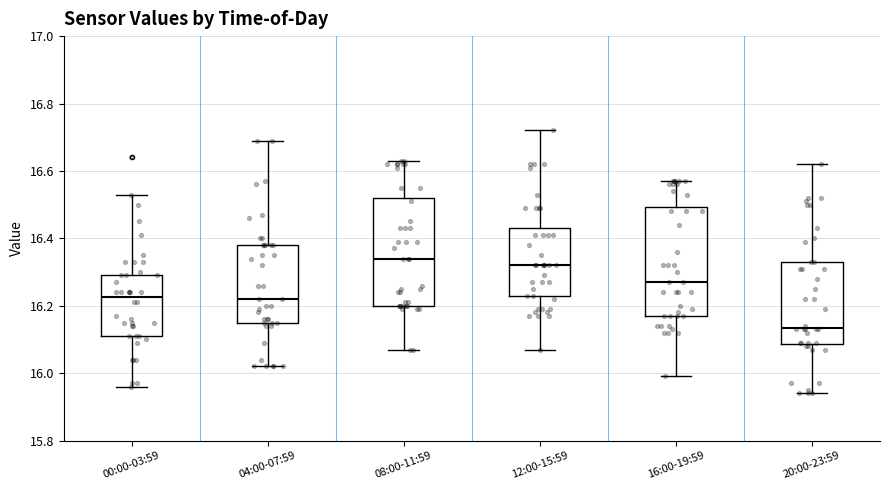

Reading left to right, read every box against the y-axis: the position of its median line, the range the box covers, and the ends of its whiskers. The values are not printed on the chart, so give them approximately, as read against the axis.

00:00-03:59: median 16.22, box 16.12 to 16.30, whiskers 15.96 to 16.54
04:00-07:59: median 16.22, box 16.16 to 16.38, whiskers 16.02 to 16.70
08:00-11:59: median 16.34, box 16.20 to 16.52, whiskers 16.08 to 16.64
12:00-15:59: median 16.32, box 16.22 to 16.44, whiskers 16.08 to 16.72
16:00-19:59: median 16.28, box 16.18 to 16.50, whiskers 16.00 to 16.58
20:00-23:59: median 16.14, box 16.08 to 16.34, whiskers 15.94 to 16.62